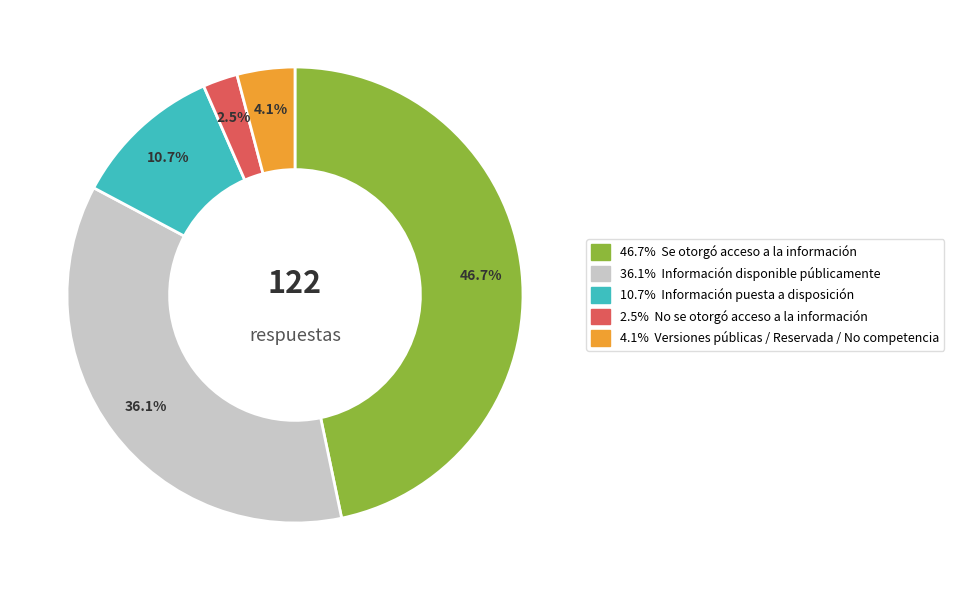

Is there any slice that represents more than half of the pie?

No